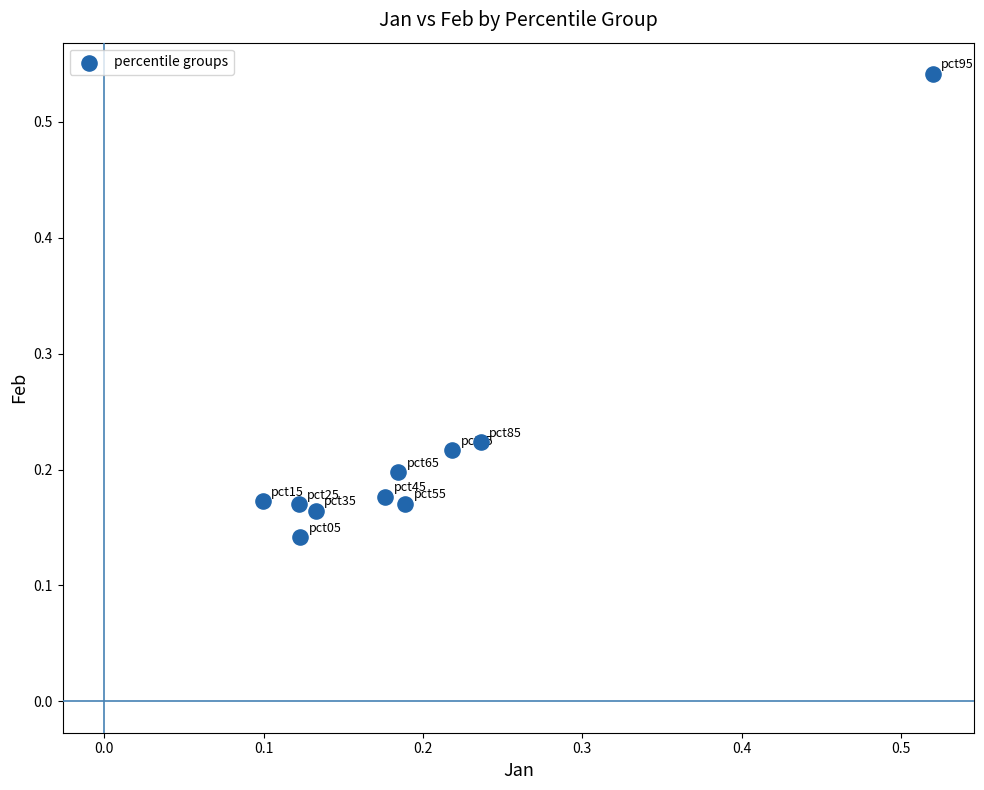

What is the range of Y values (max minus min)?

0.4